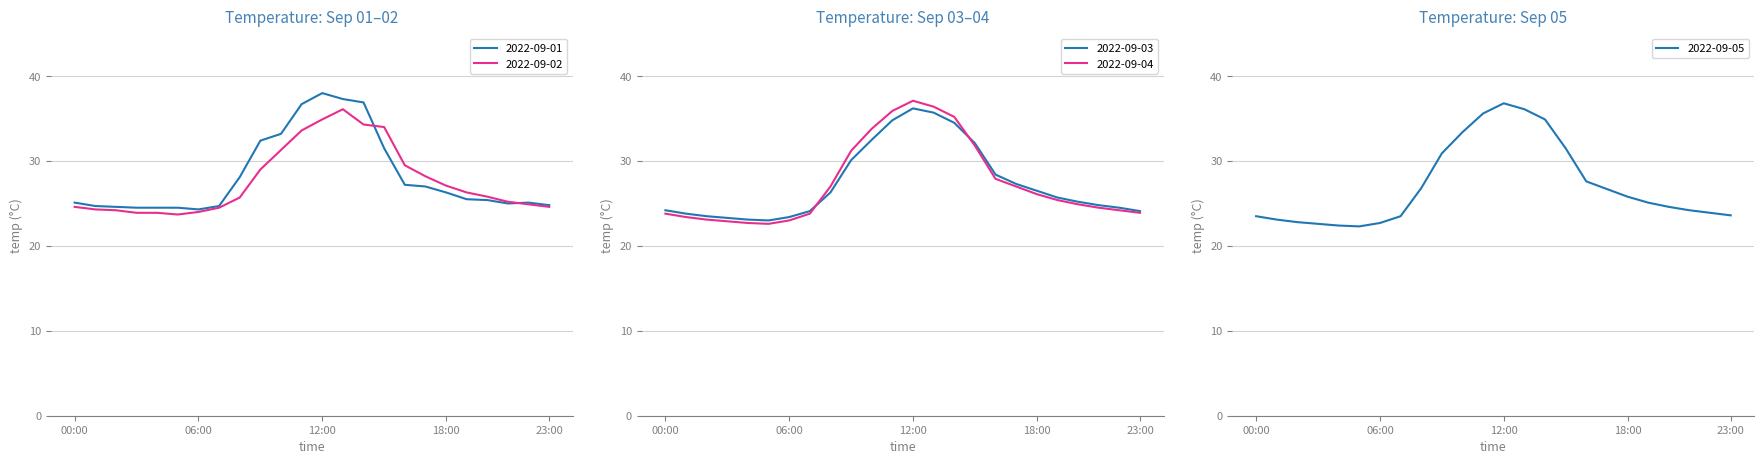

How many values in the 2022-09-01 series are below 25?

8